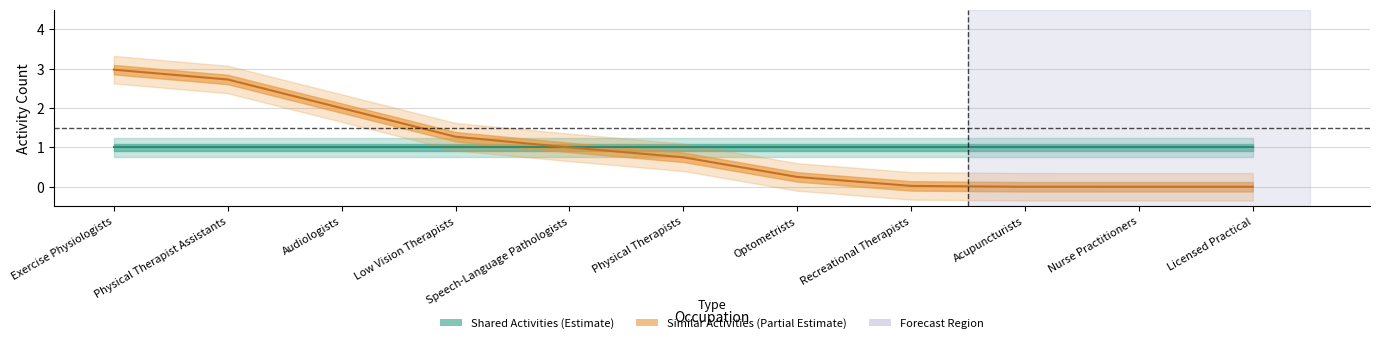

What is the greatest value displayed?

3.0